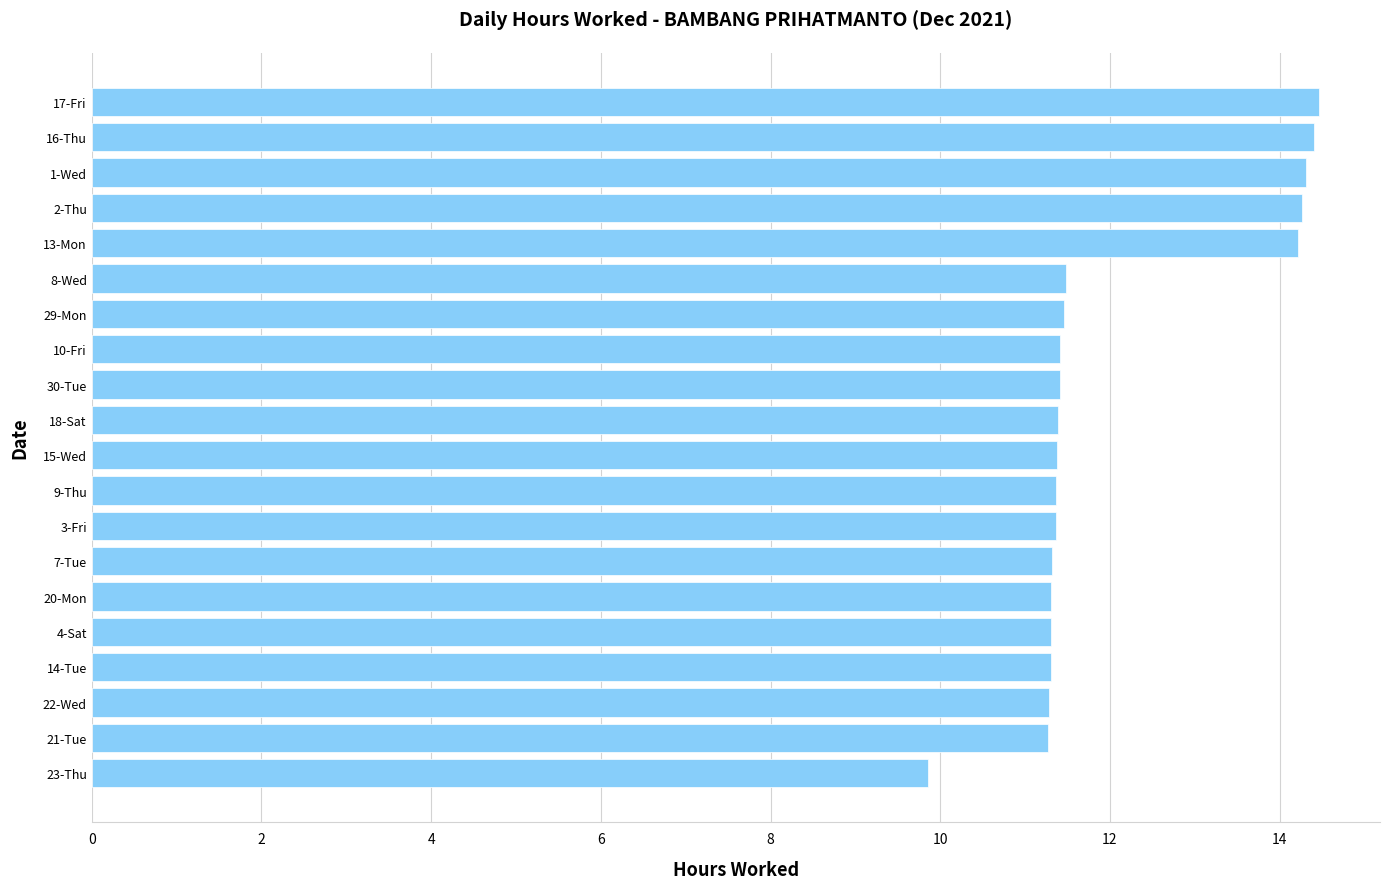

What is the difference between the maximum and second lowest values?

3.2